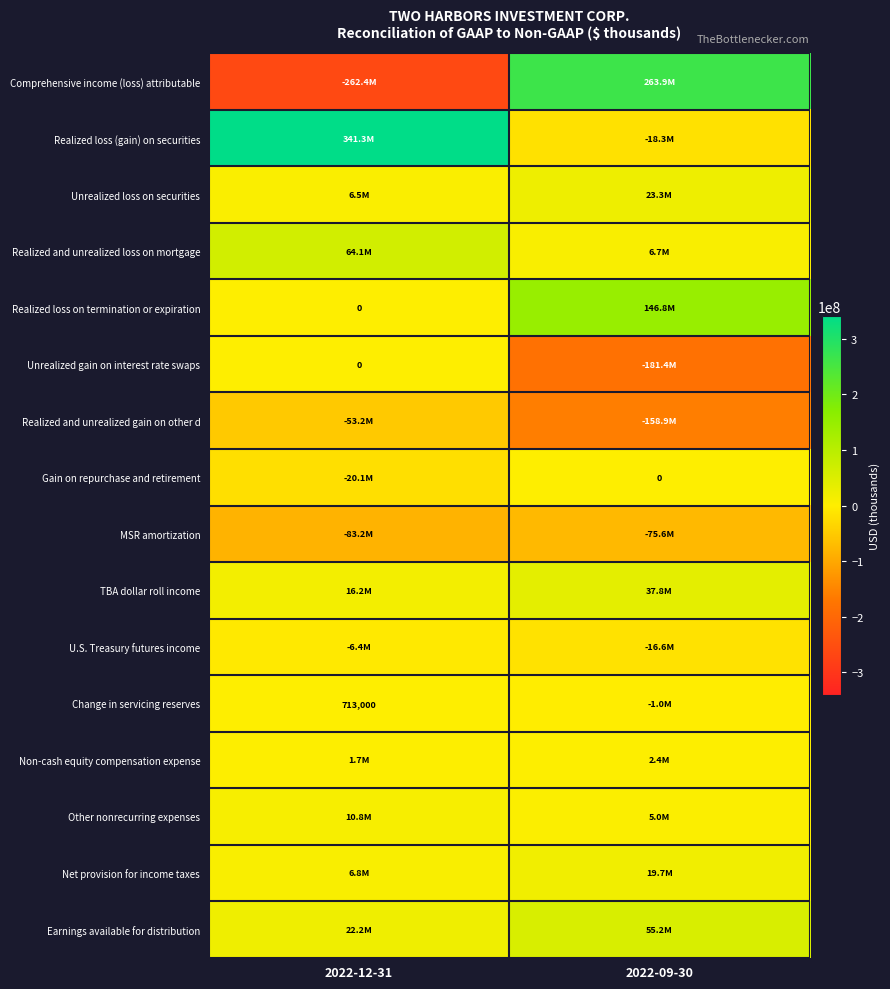

Is it true that Change in servicing reserves equals 952566 at 2022-12-31?

False